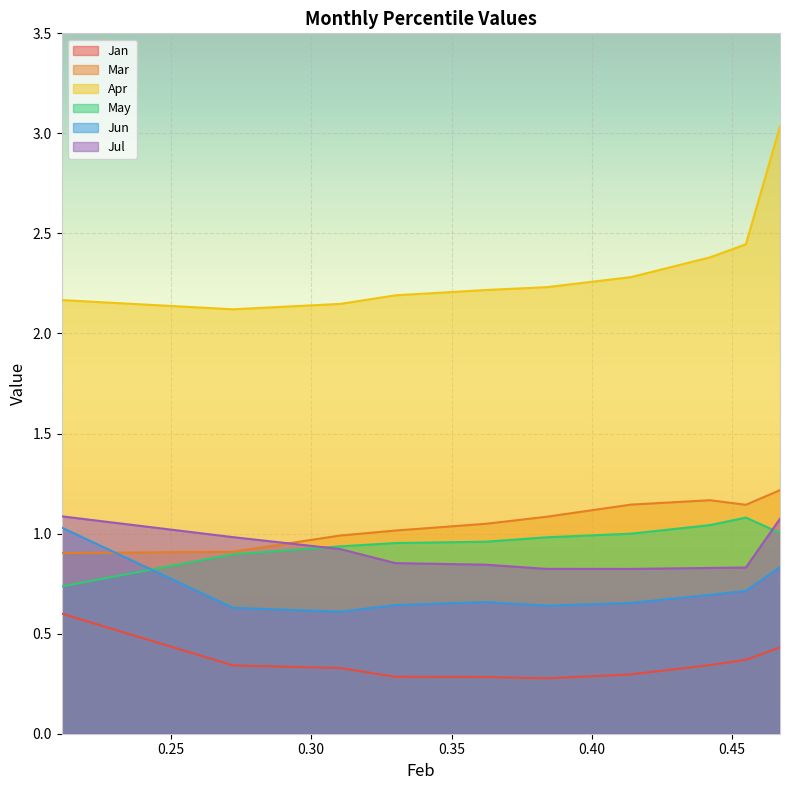

Reading left to right, transcribe all the data shown in this chart.

Jan: 0.6	0.3	0.3	0.3	0.3	0.3	0.3	0.3	0.4	0.4
Mar: 0.9	0.9	1.0	1.0	1.0	1.1	1.1	1.2	1.1	1.2
Apr: 2.2	2.1	2.1	2.2	2.2	2.2	2.3	2.4	2.4	3.0
May: 0.7	0.9	0.9	1.0	1.0	1.0	1.0	1.0	1.1	1.0
Jun: 1.0	0.6	0.6	0.6	0.7	0.6	0.7	0.7	0.7	0.8
Jul: 1.1	1.0	0.9	0.9	0.8	0.8	0.8	0.8	0.8	1.1